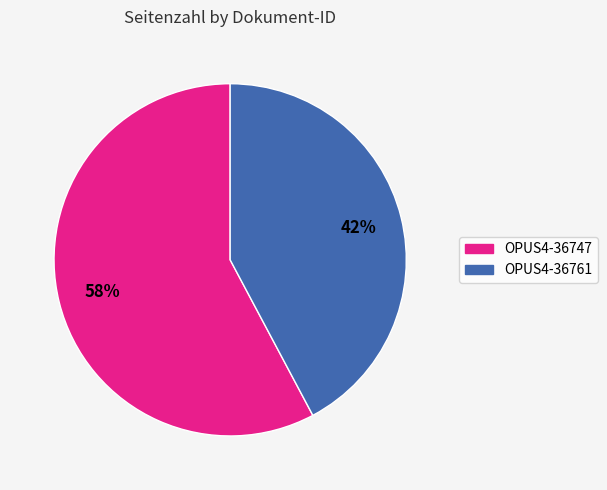

What is the ratio of the value at OPUS4-36761 to the value at OPUS4-36747?

0.7